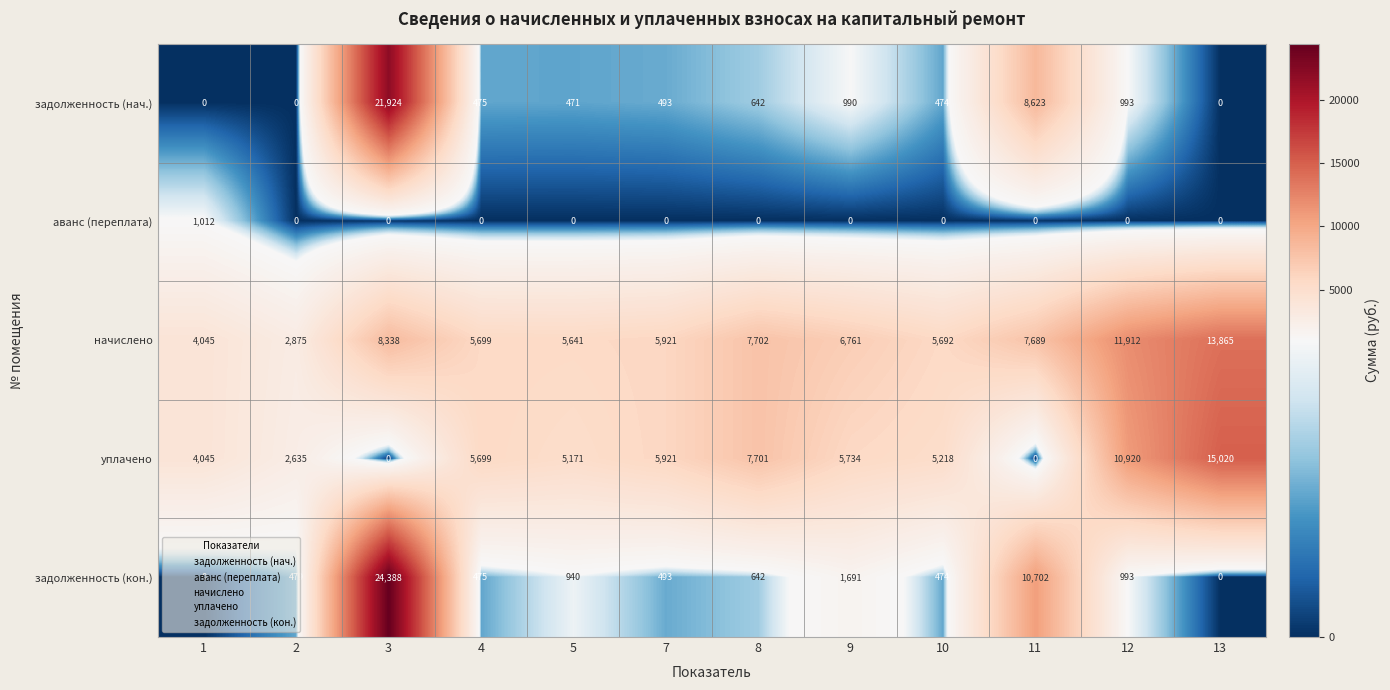

What is the difference between the highest and lowest values at 4?

5699